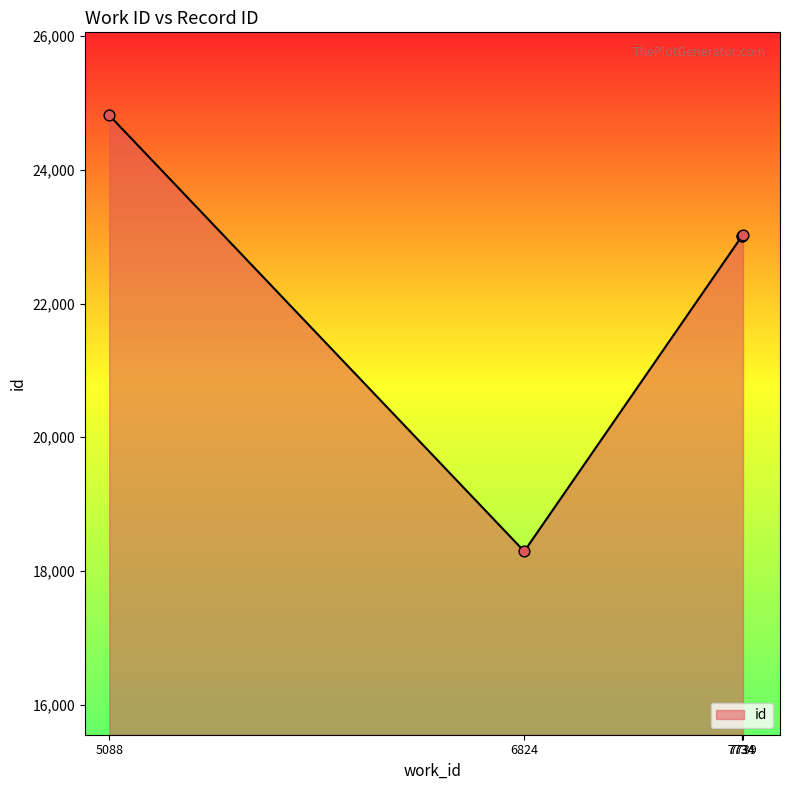

What is the change in value from 6824 to 5088?

+6525